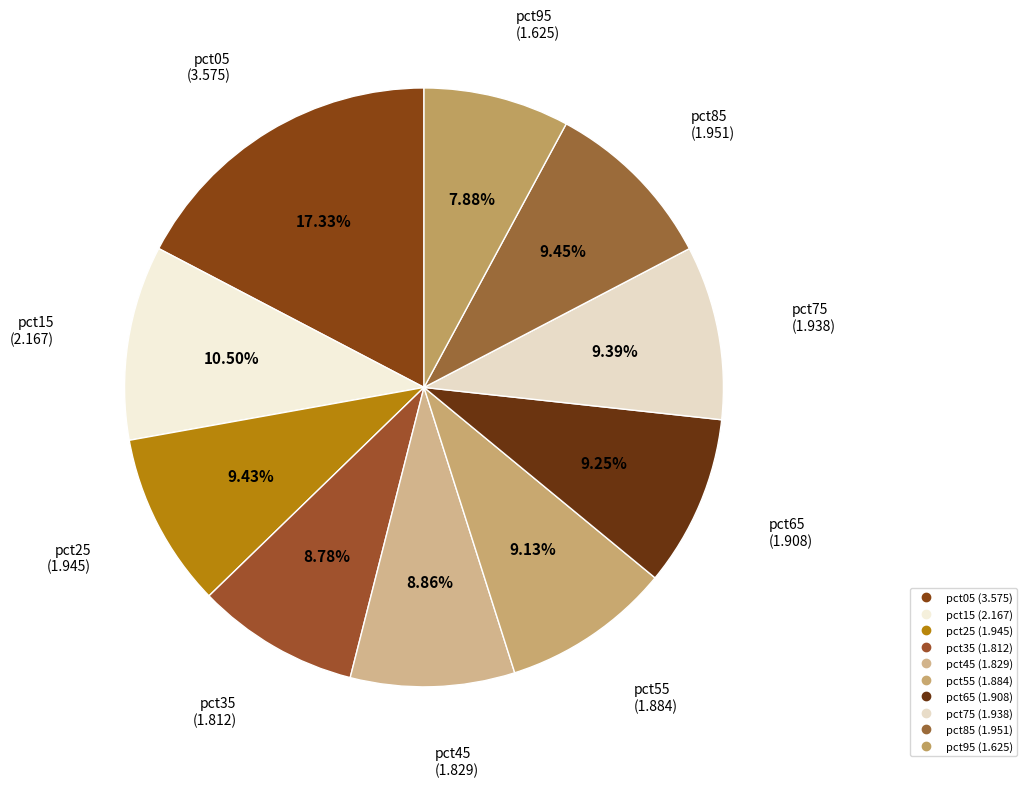

Which category has the smallest portion of the pie?

pct95